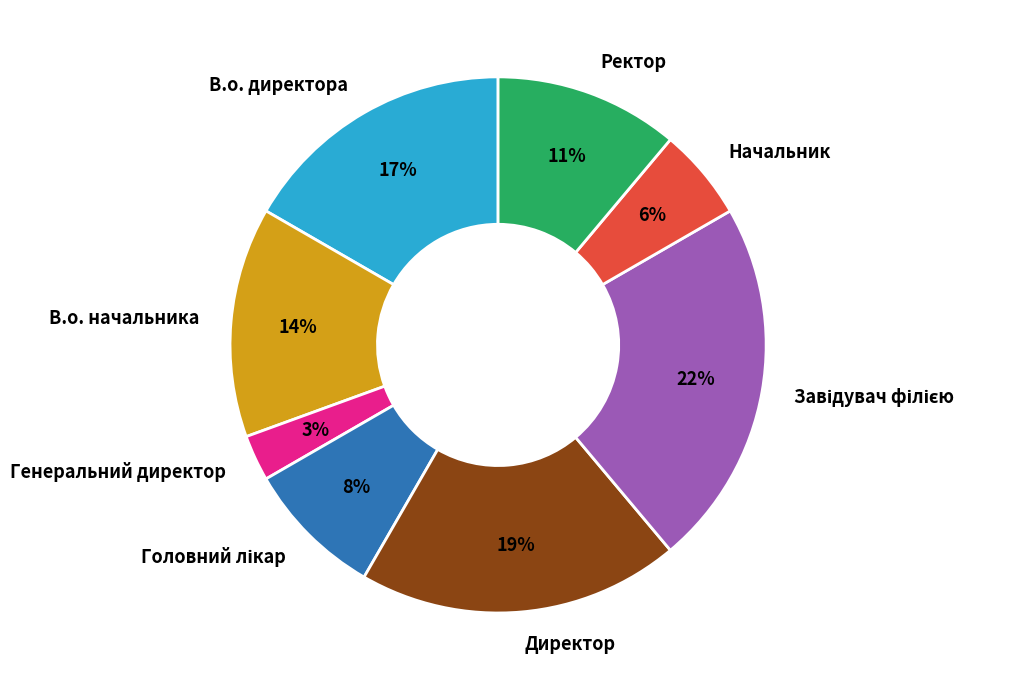

Is the sum of В.о. директора and Директор greater than half?

No